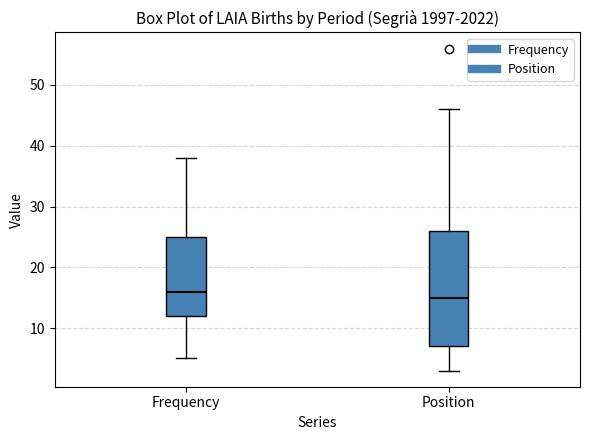

Which box's median line is the highest?

Frequency